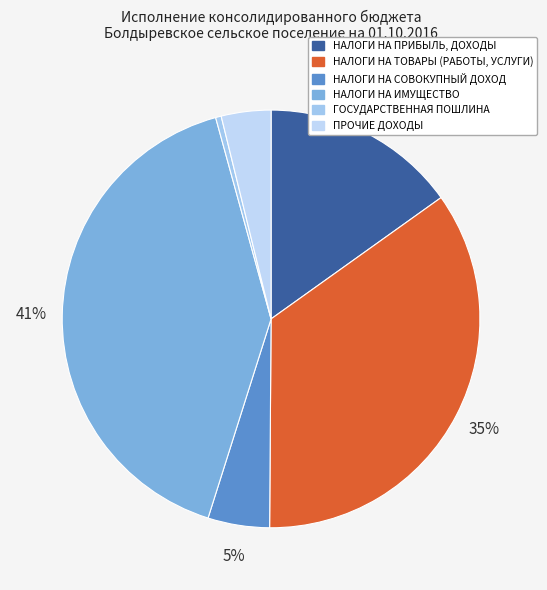

What percentage is NOT represented by ГОСУДАРСТВЕННАЯ ПОШЛИНА?

99.6%